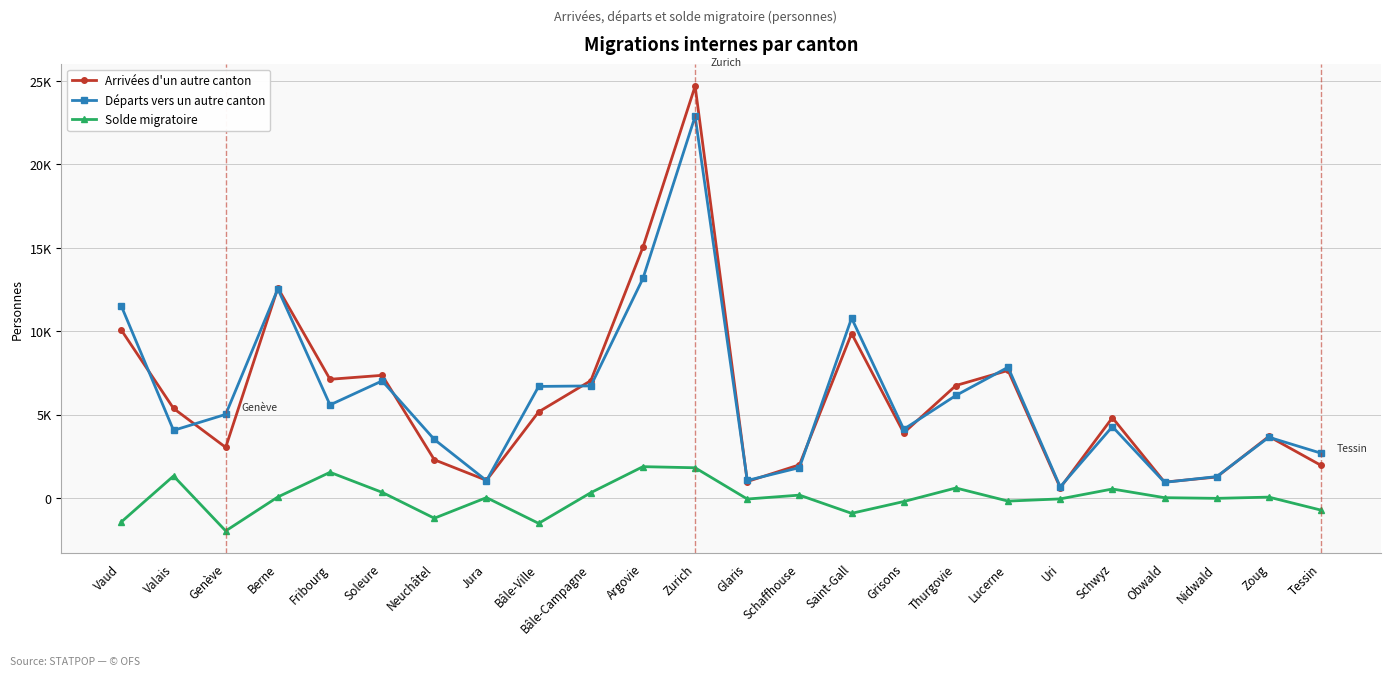

What position from the right is Thurgovie?

8